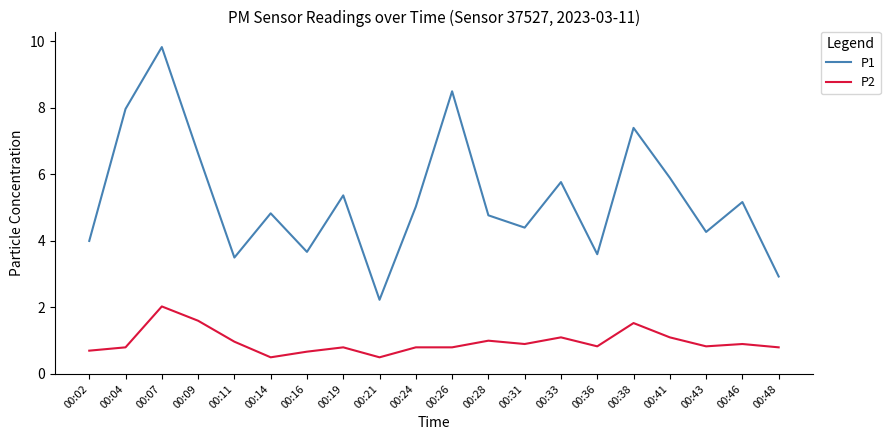

What are all the series names shown in the legend?

P1, P2